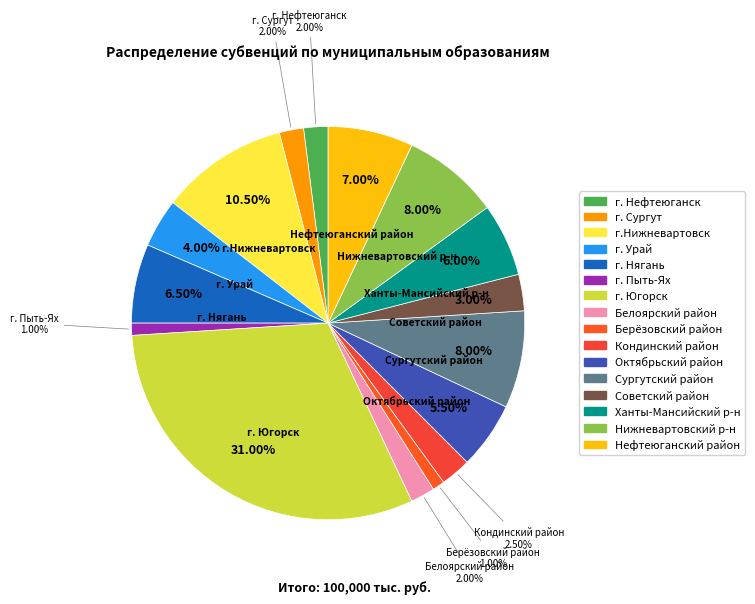

What is the ratio of the value at Ханты-Мансийский р-н to the value at г. Сургут?

3.0